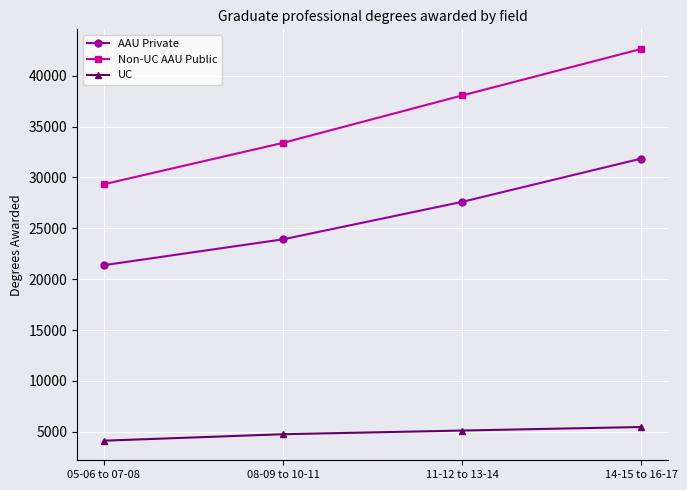

Reading left to right, list all the values displayed in this chart.

AAU Private: 05-06 to 07-08=21381	08-09 to 10-11=23921	11-12 to 13-14=27604	14-15 to 16-17=31857
Non-UC AAU Public: 05-06 to 07-08=29336	08-09 to 10-11=33402	11-12 to 13-14=38062	14-15 to 16-17=42636
UC: 05-06 to 07-08=4129	08-09 to 10-11=4764	11-12 to 13-14=5126	14-15 to 16-17=5475